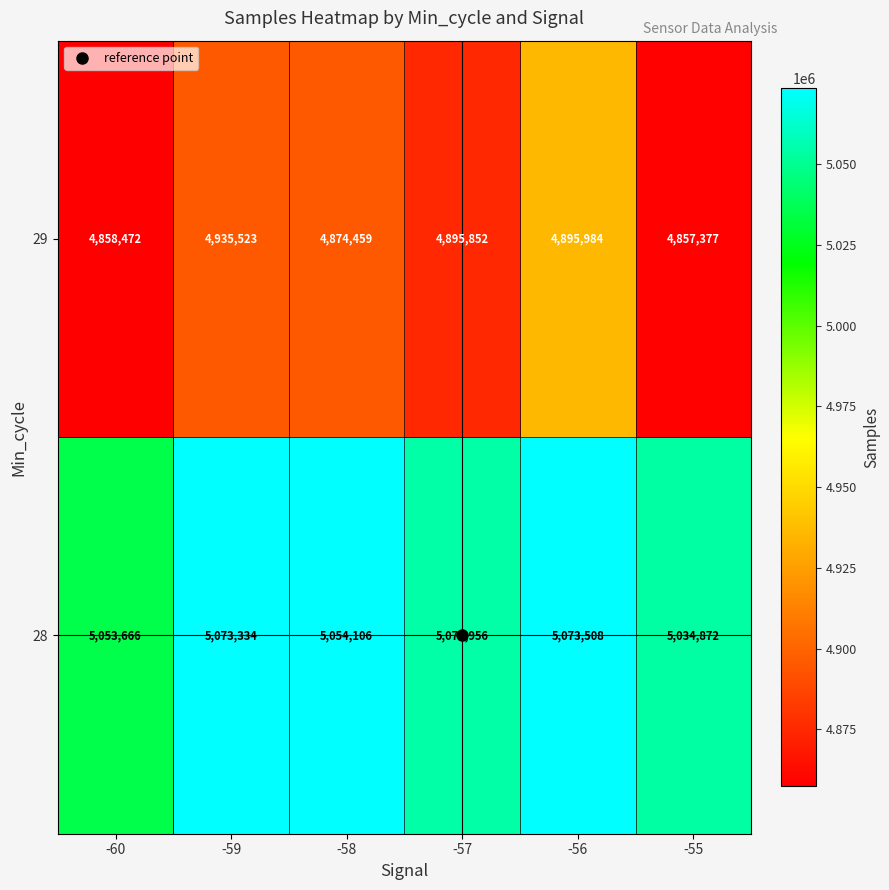

True or false: 29 has a value of 2604518 at -56.

False